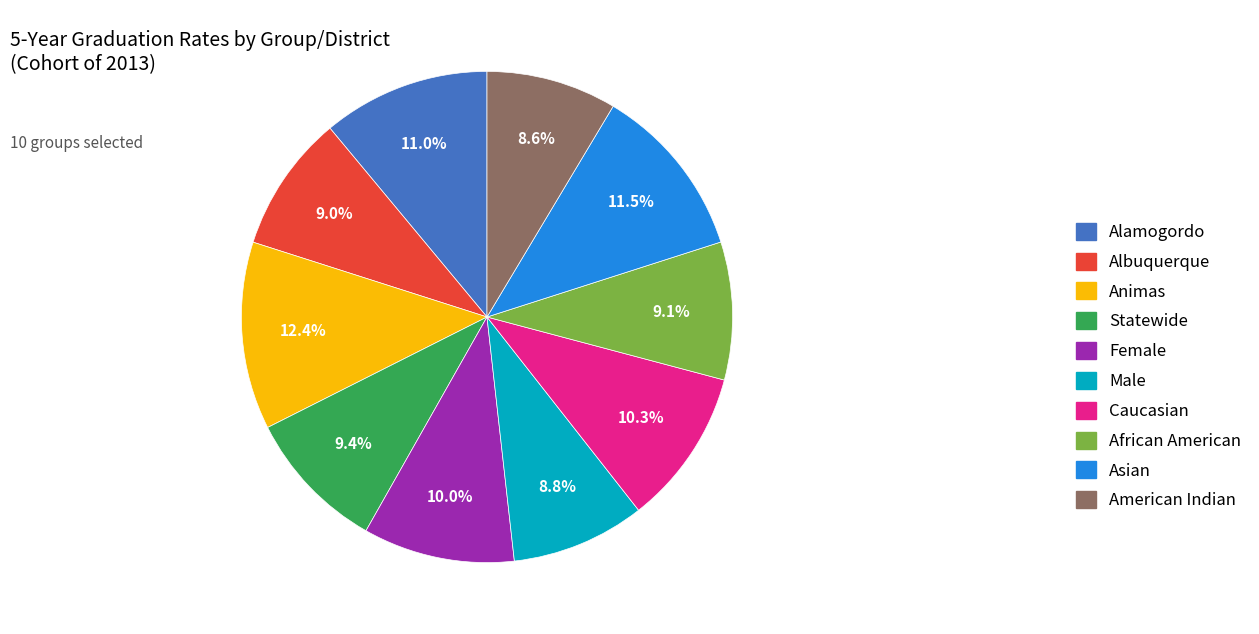

Does Male account for over 50% of the chart?

No